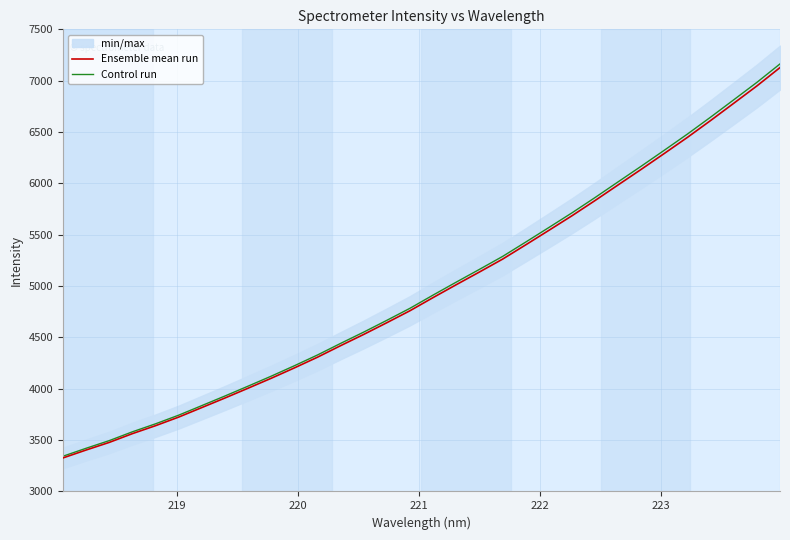

Does the chart display data point markers on the line(s)?

No